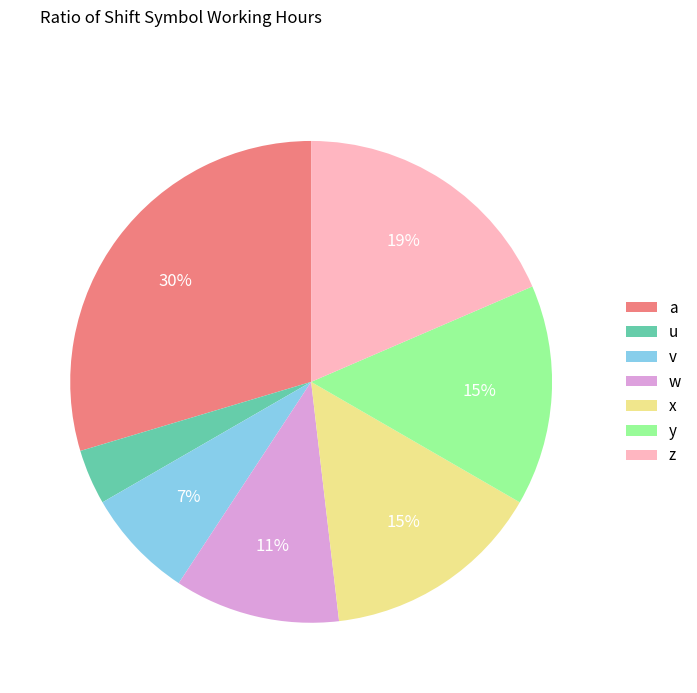

To the nearest percent, what is the difference between the largest and smallest slice percentages?

26%